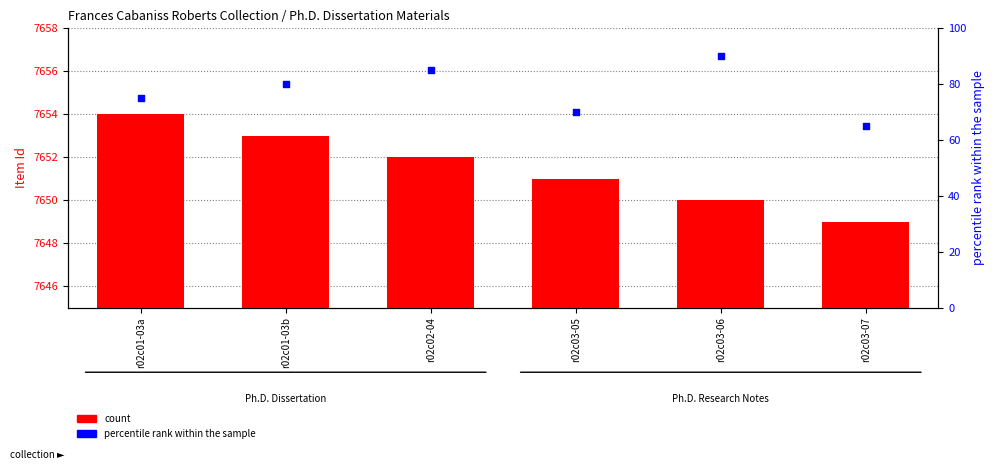

Which series reaches the minimum Y coordinate?

percentile rank within the sample